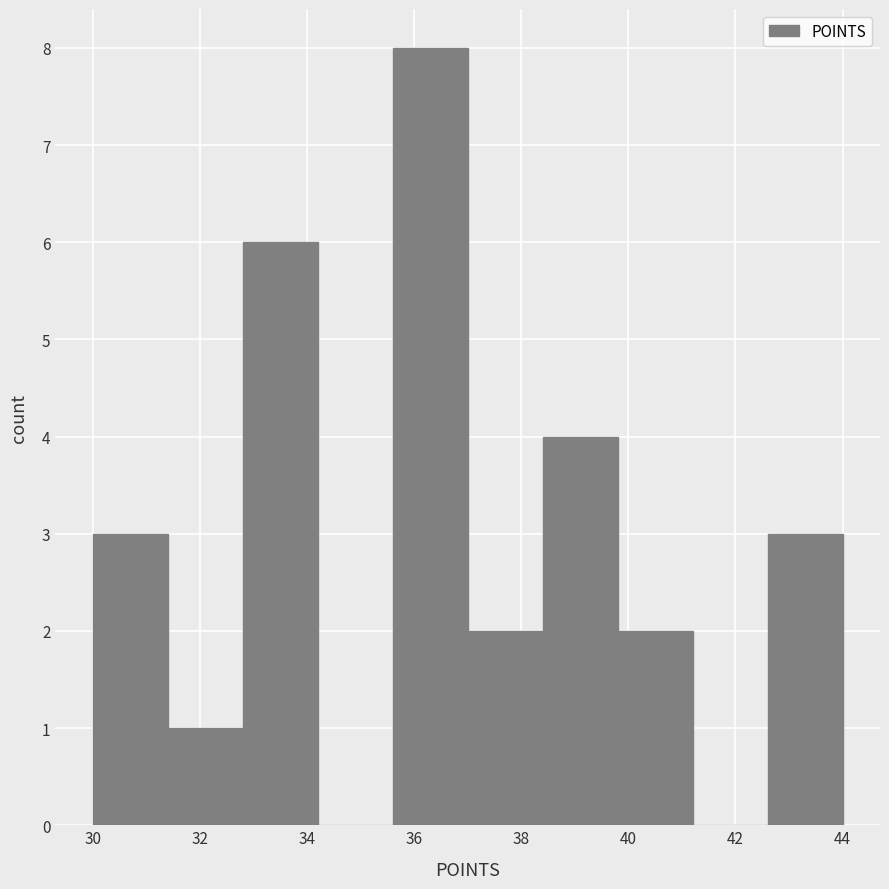

What is the height of the bar covering 32.8 to 34.2 on the x-axis? The values are not printed on the chart, so give them approximately, as read against the axis.

6